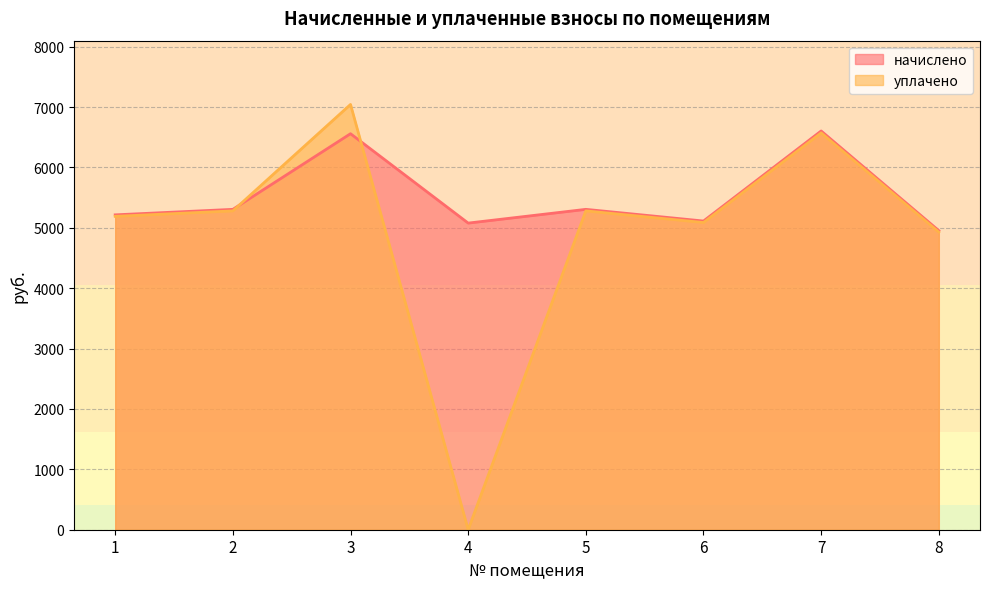

Is the value of начислено at 1 greater than the value of уплачено at 3?

No